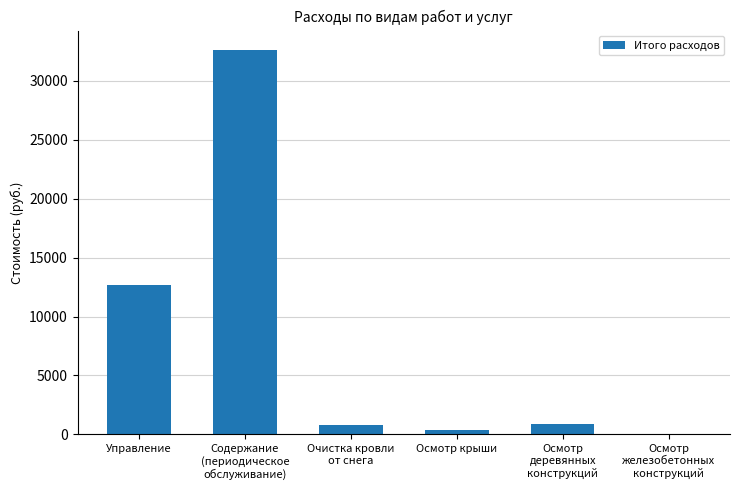

What is the sum of the values at Очистка кровли
от снега and Осмотр крыши?

1170.2